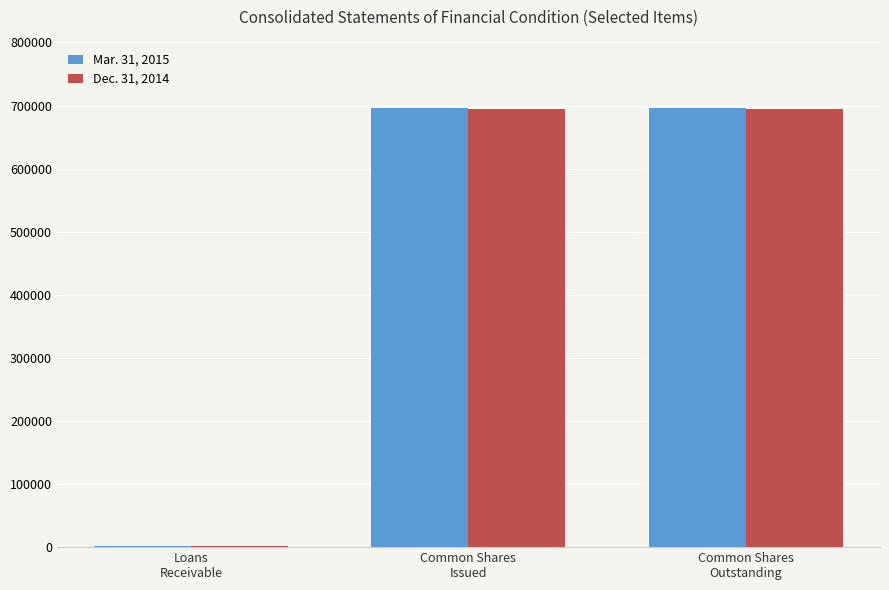

What are all the series names shown in the legend?

Mar. 31, 2015, Dec. 31, 2014